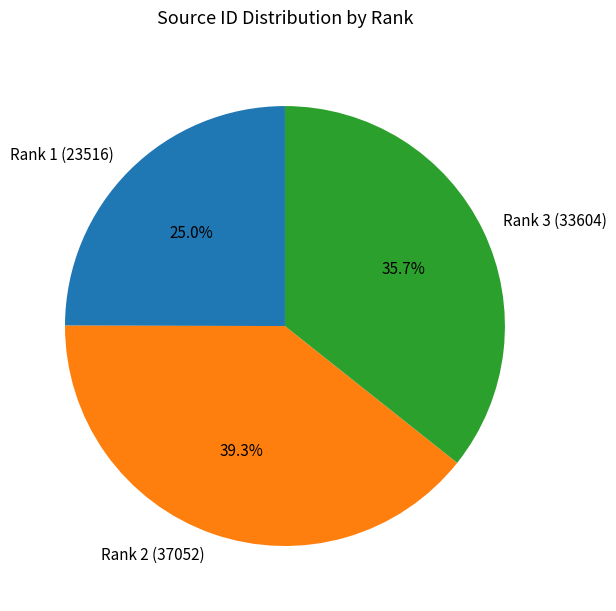

True or false: Rank 1 (23516) accounts for 25% of the total.

True